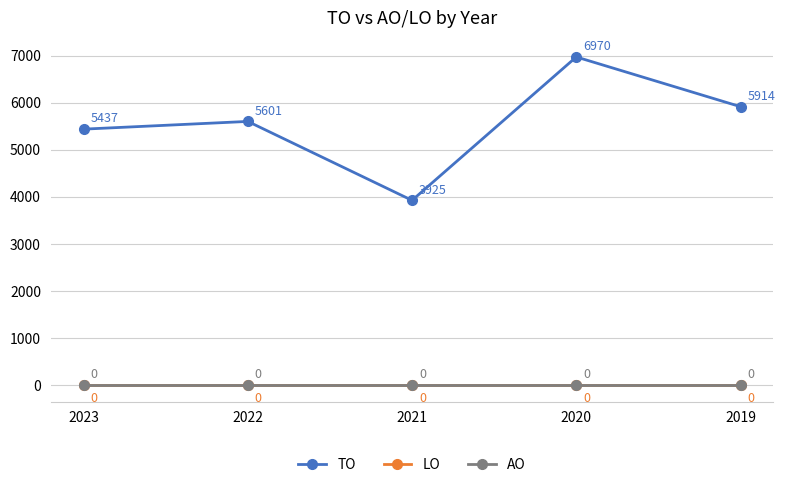

True or false: TO and LO cross at least once.

False